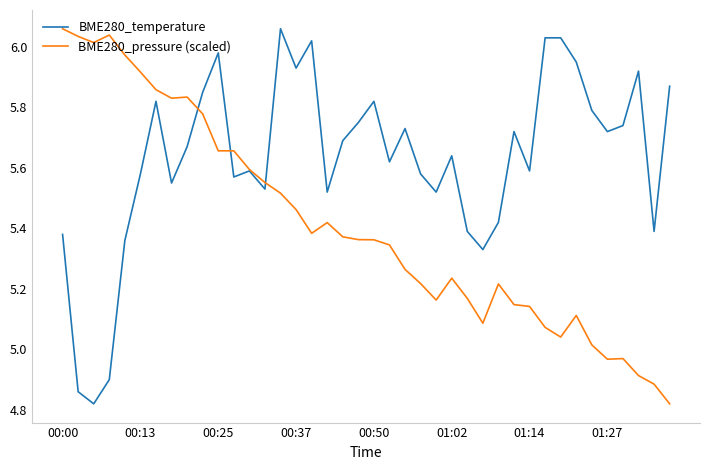

Which series has the largest total across all categories?

BME280_temperature